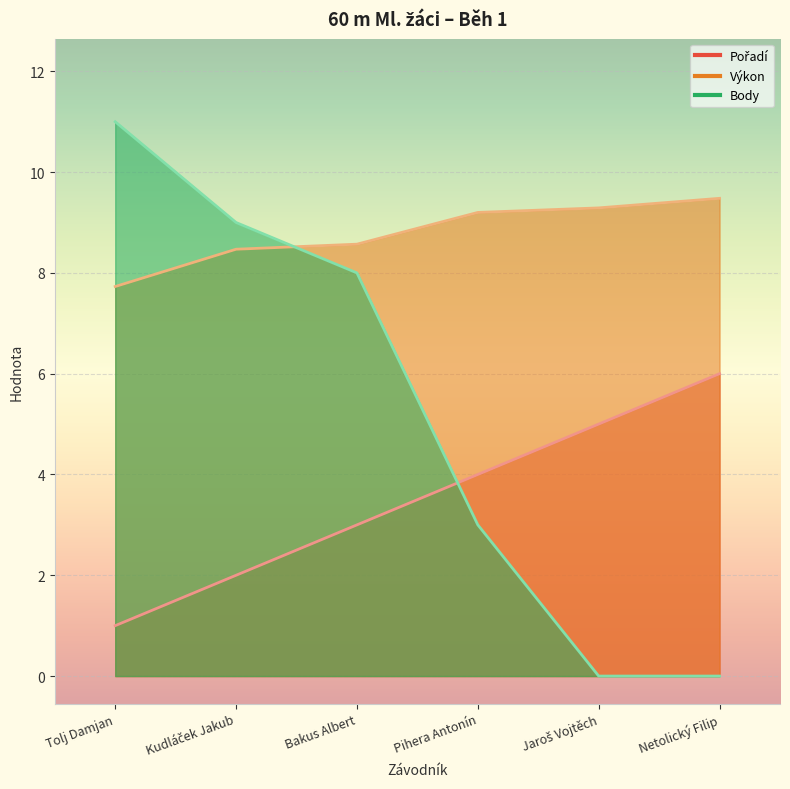

At which label is Body closest to 5?

Pihera Antonín